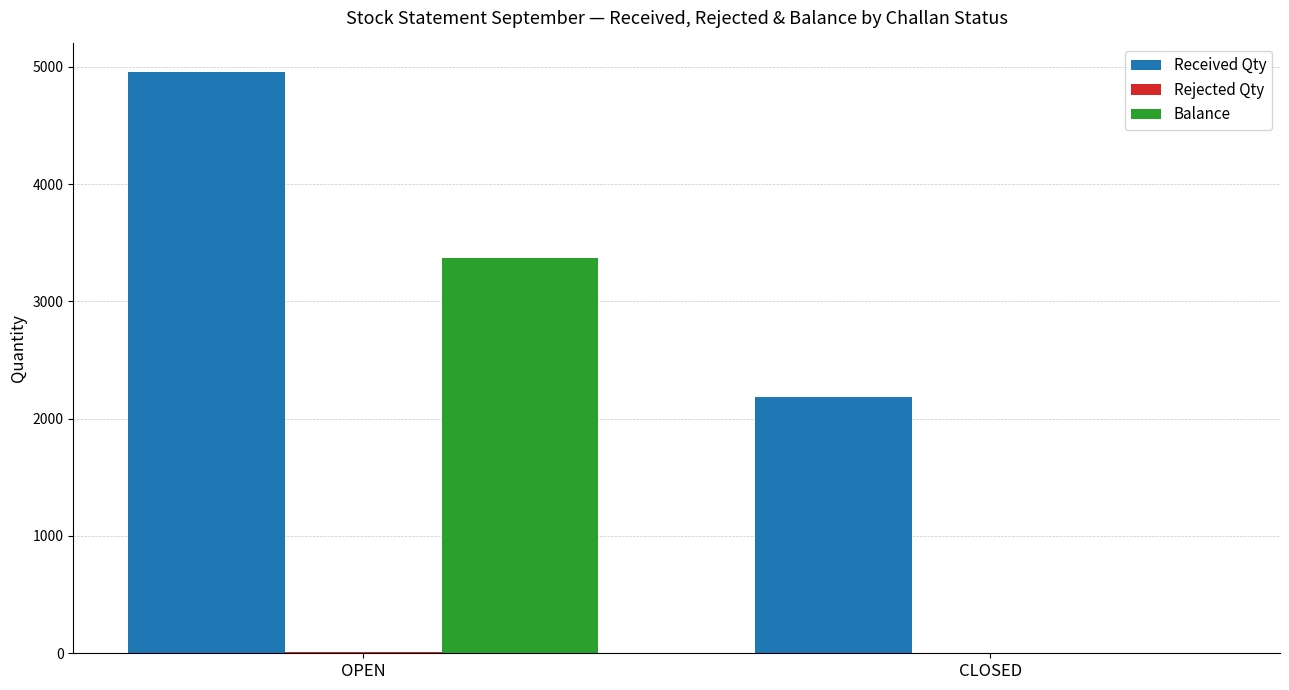

What is the sum of all Balance values?

3369